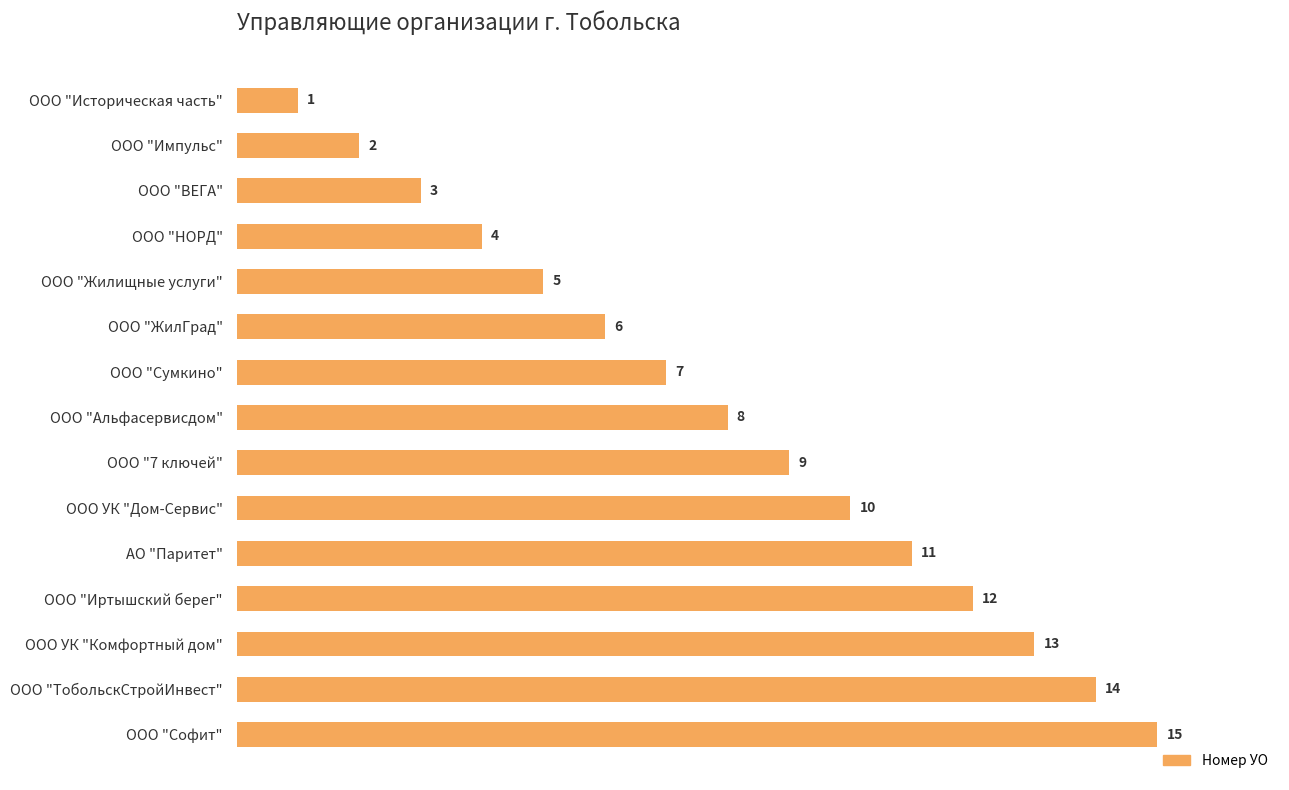

At which label is the value closest to 8?

ООО "Альфасервисдом"